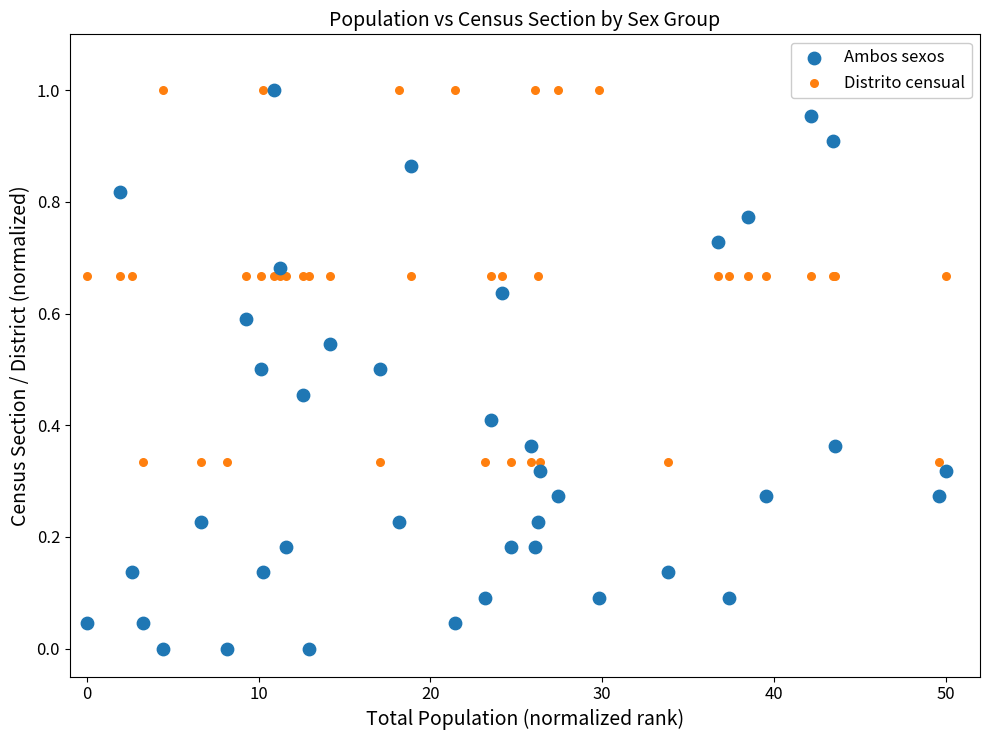

Which series has the largest Y range (max minus min)?

Ambos sexos